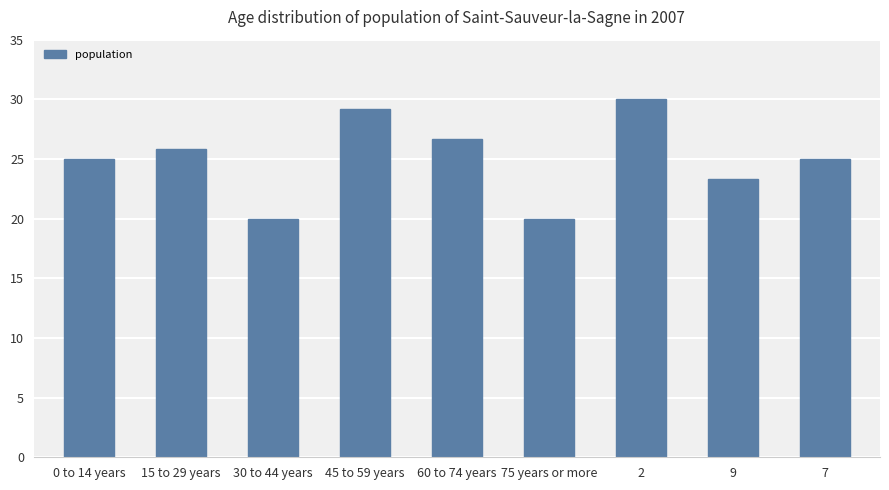

What is the difference between the second highest and second lowest values?

9.2